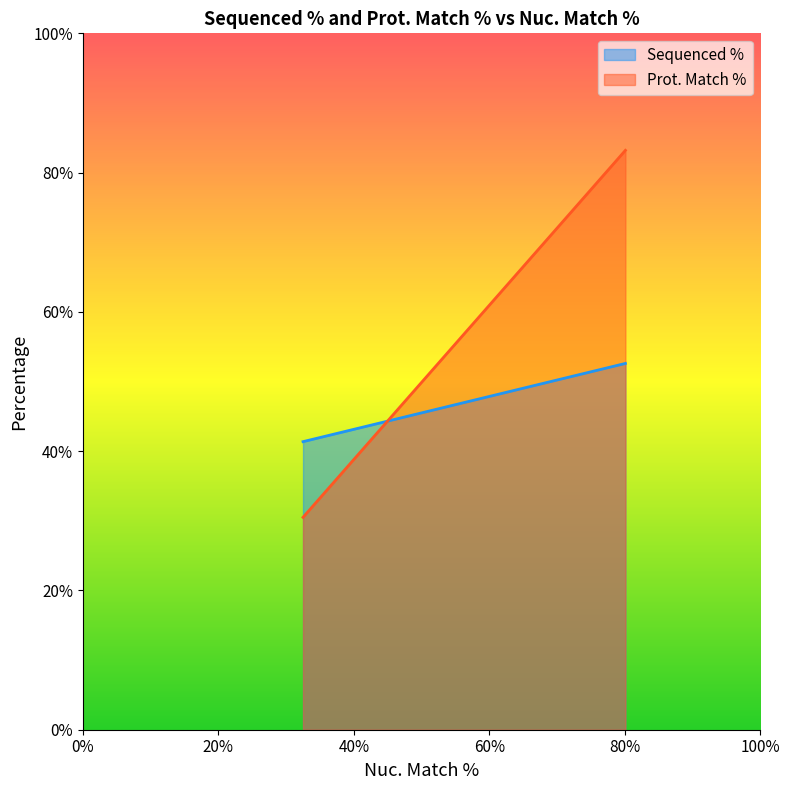

List the series in order of their peak value, lowest first.

Sequenced %, Prot. Match %